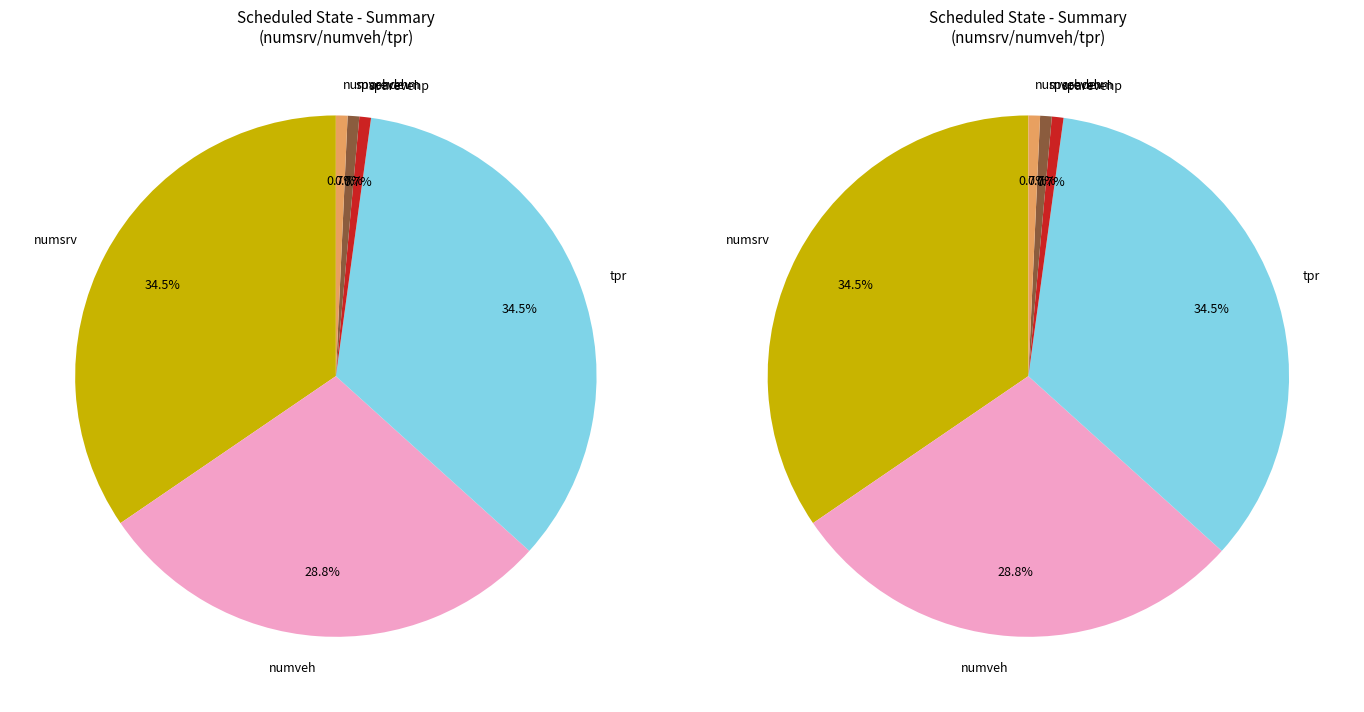

Which category has the smallest portion of the pie?

sparevehp